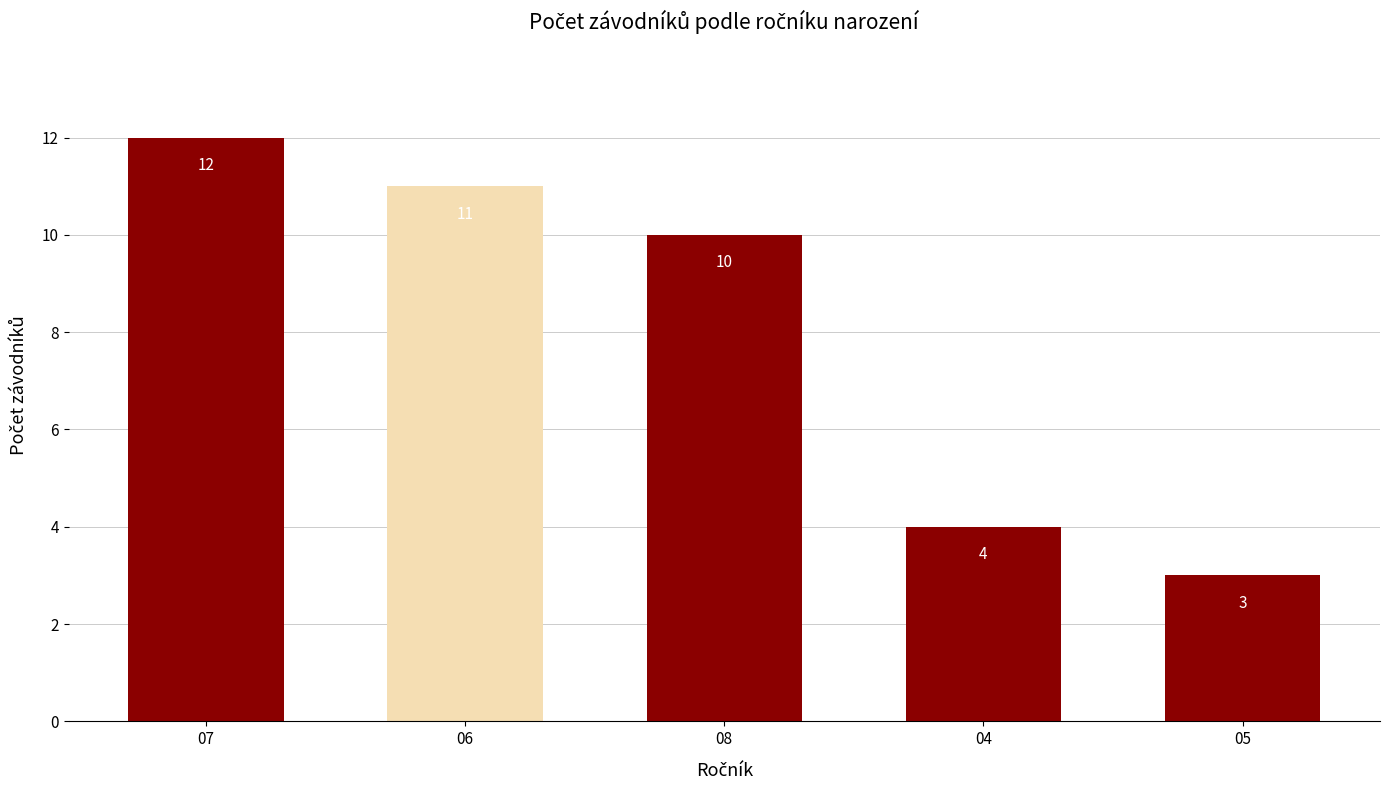

How many bars are there in total?

5